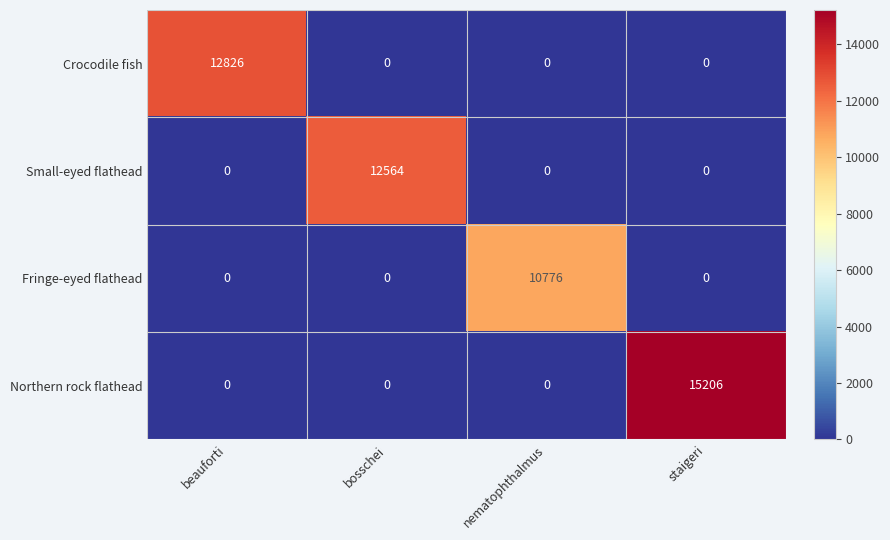

How many Small-eyed flathead values are between 0 and 12564?

4